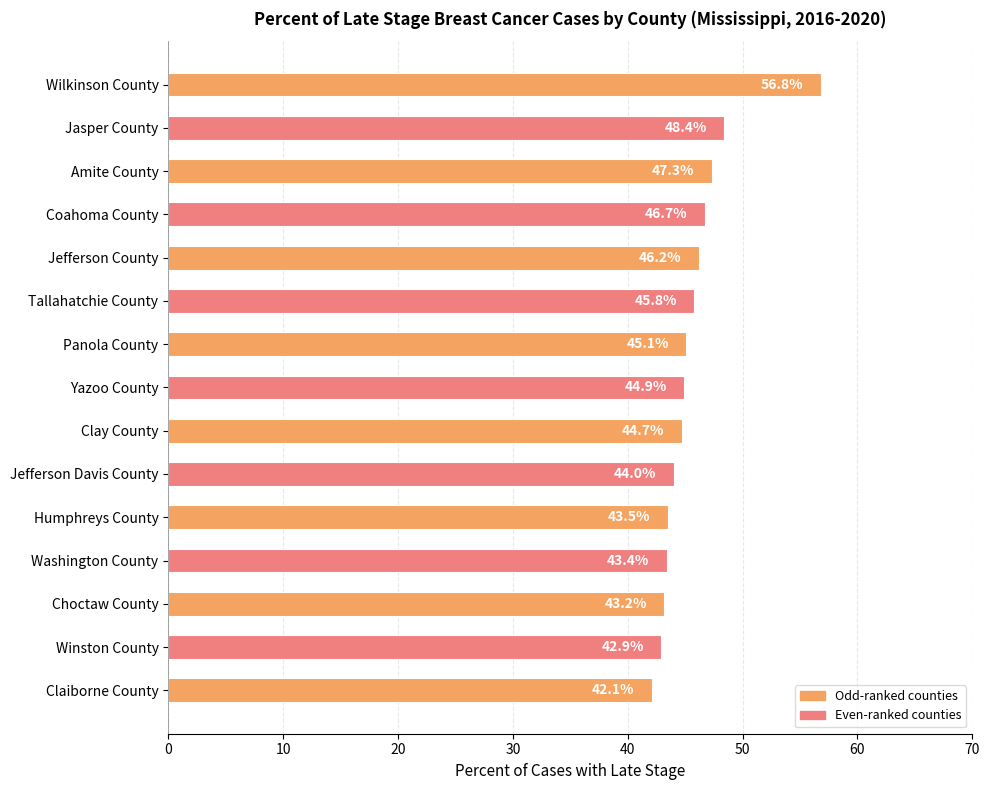

Reading top to bottom, transcribe all the data shown in this chart.

56.8	48.4	47.3	46.7	46.2	45.8	45.1	44.9	44.7	44.0	43.5	43.4	43.2	42.9	42.1